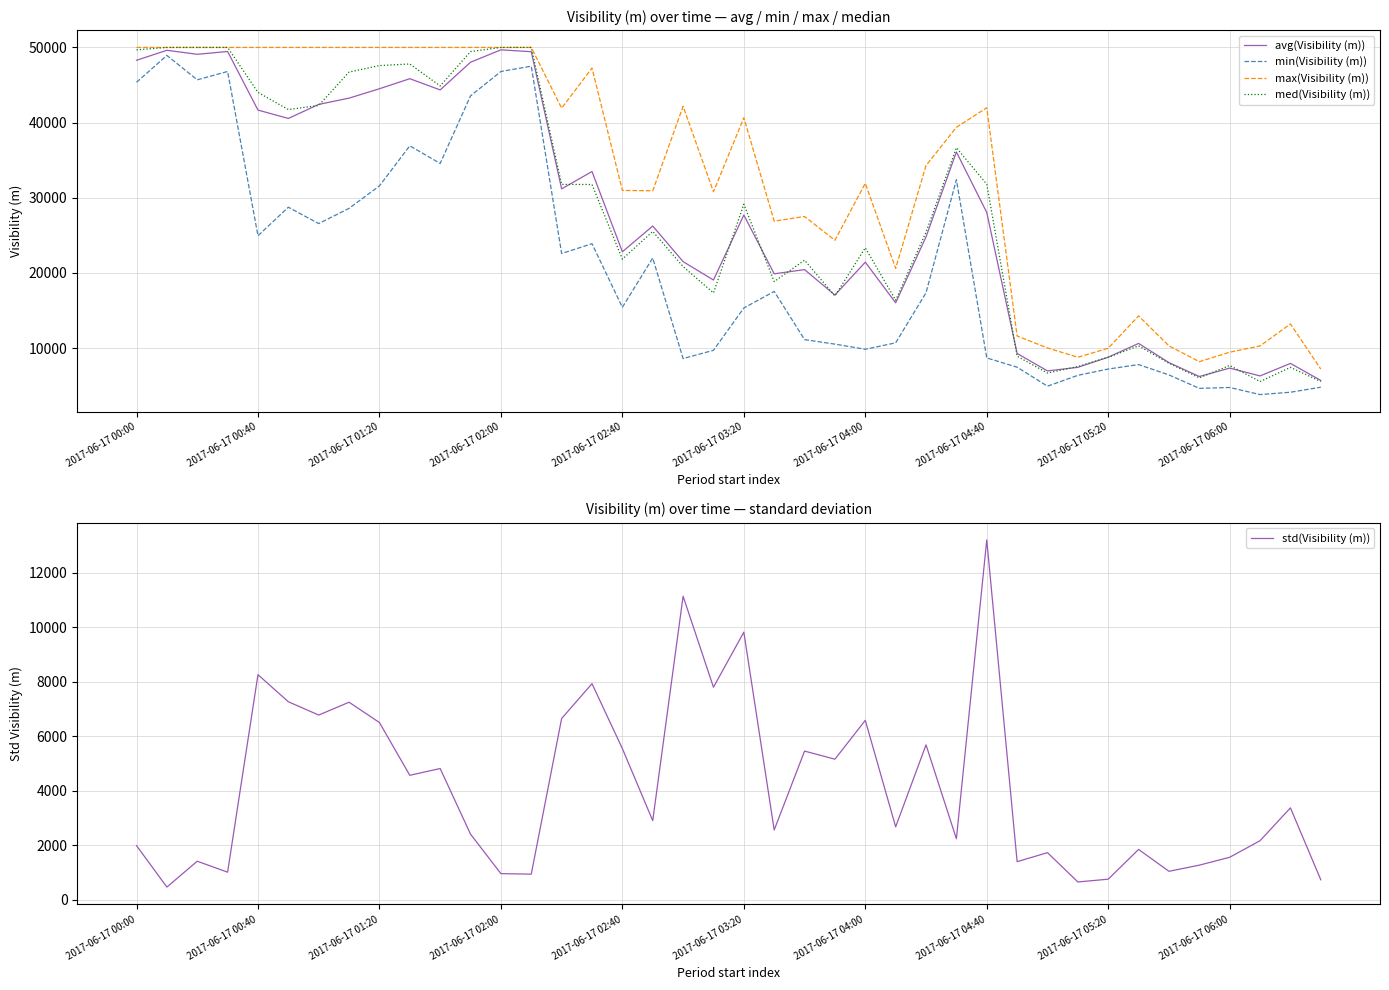

Which series has the widest spread of values?

min(Visibility (m))